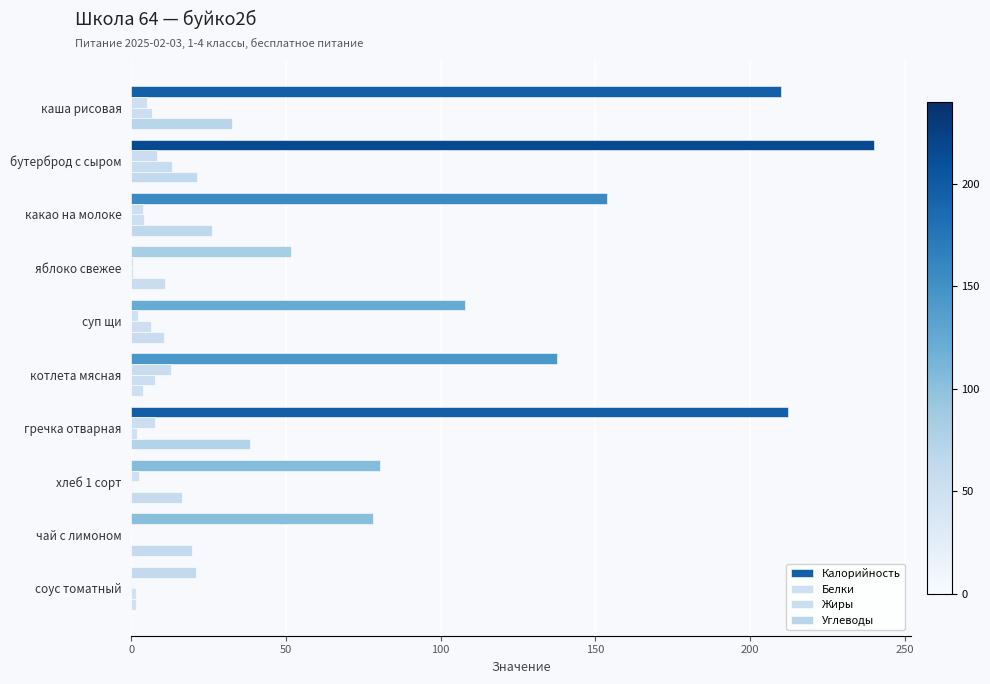

Count the number of data series in this chart.

4